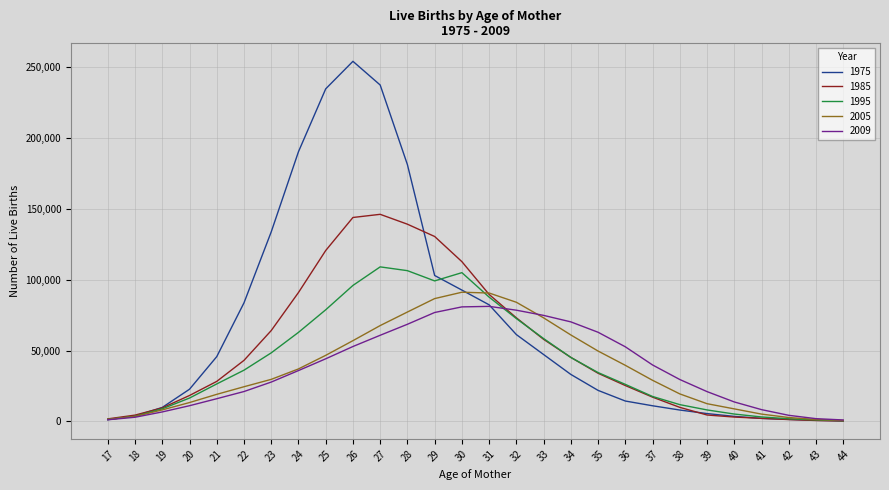

Does the chart have visible grid lines?

Yes